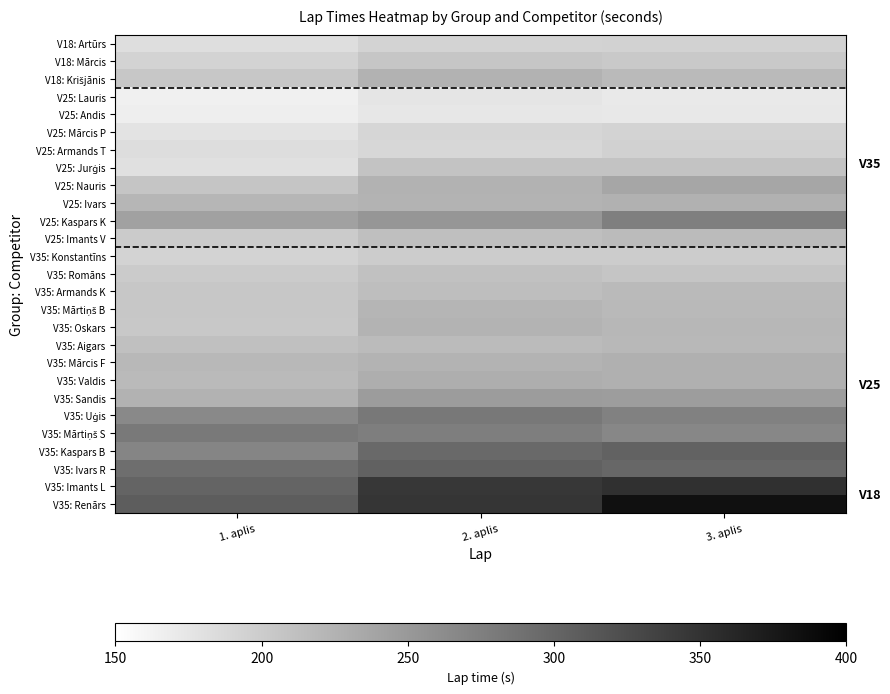

At which category is the sum across all series the highest?

3. aplis